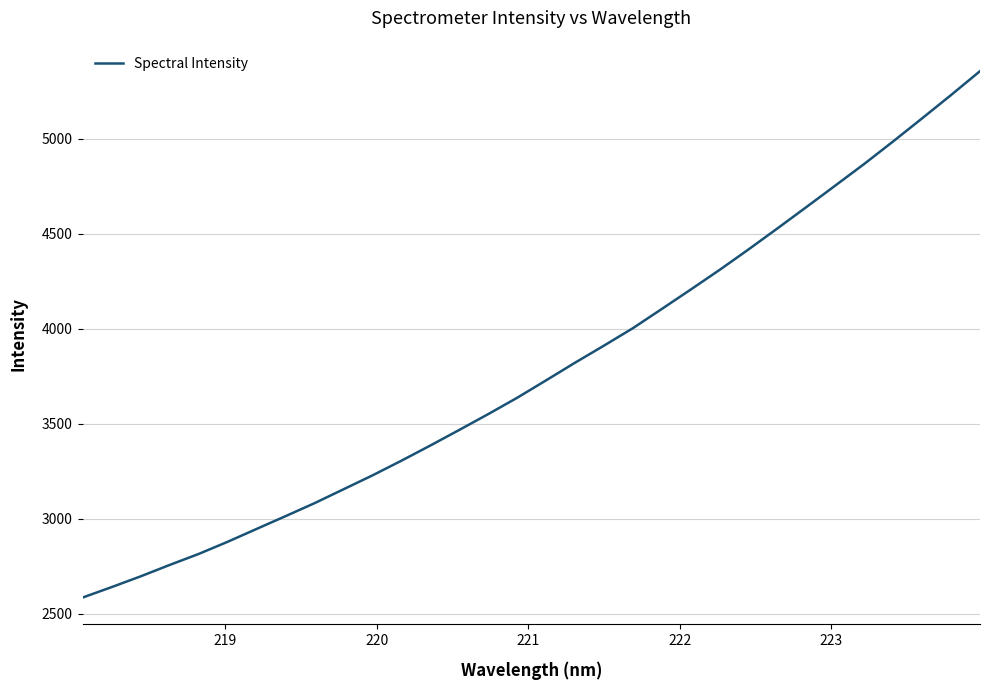

What is the difference between the maximum and minimum values?

2771.4